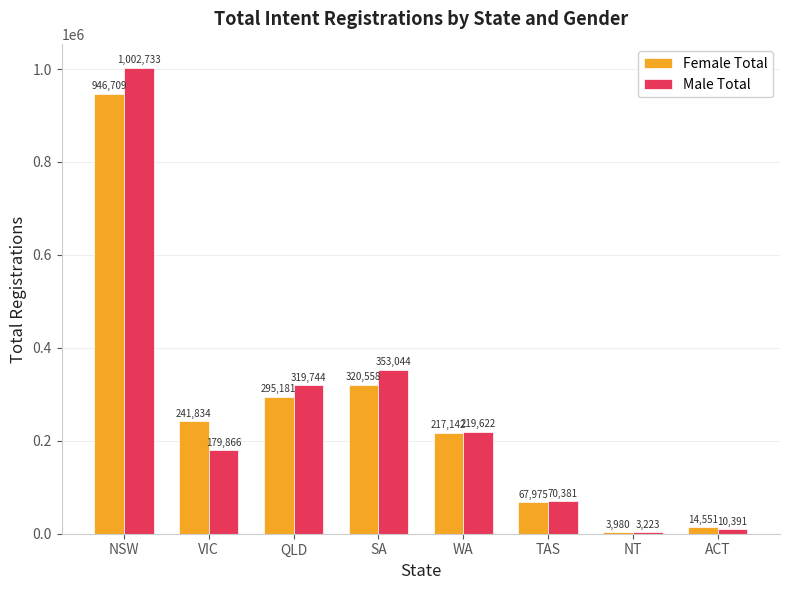

The value of Female Total at QLD is 295181. True or false?

True